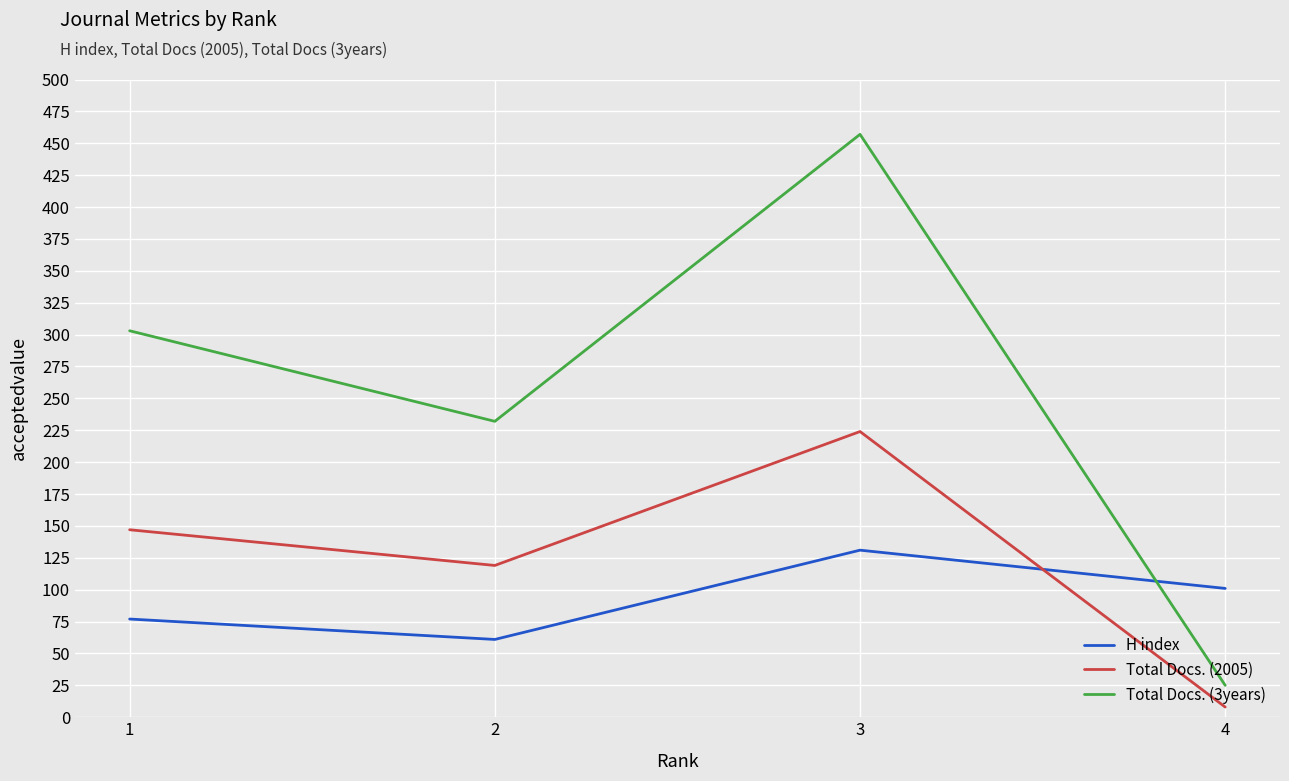

What is the total value across all series at 1?

527